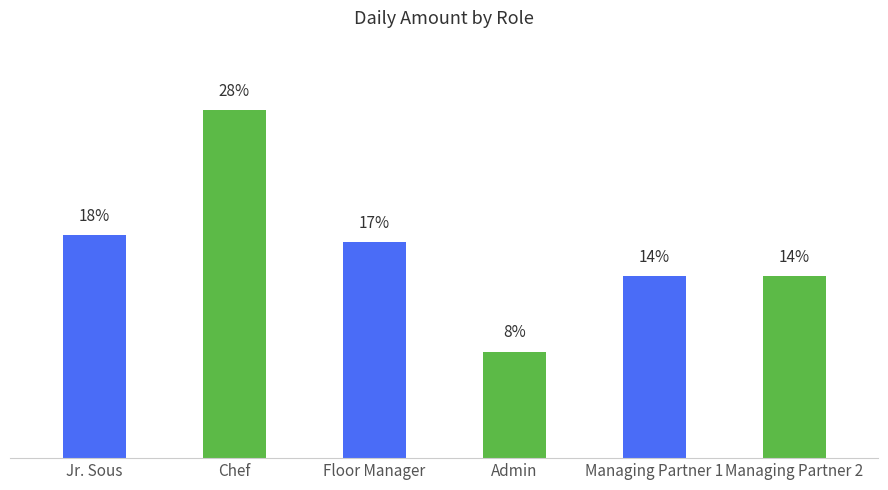

Approximately how many times larger is the value at Floor Manager compared to Managing Partner 1?

1.2